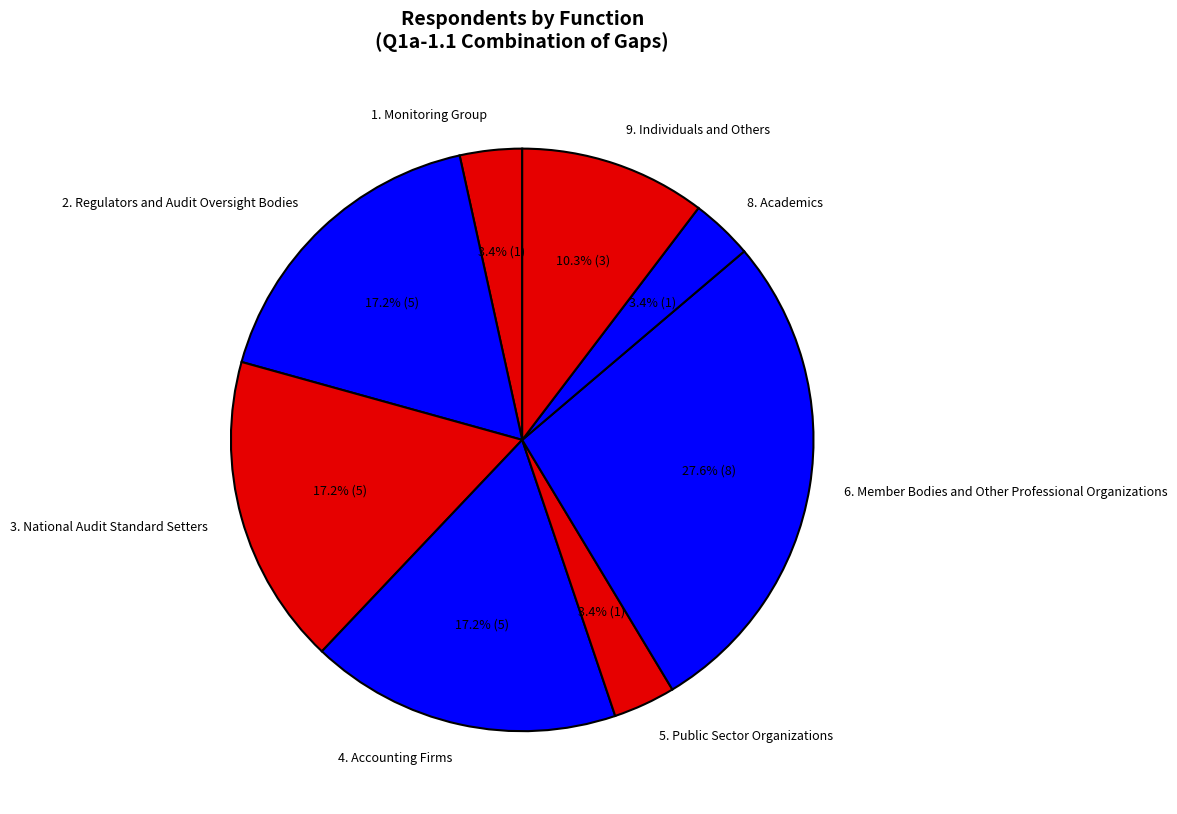

To the nearest percent, what portion does 6. Member Bodies and Other Professional Organizations represent?

28%